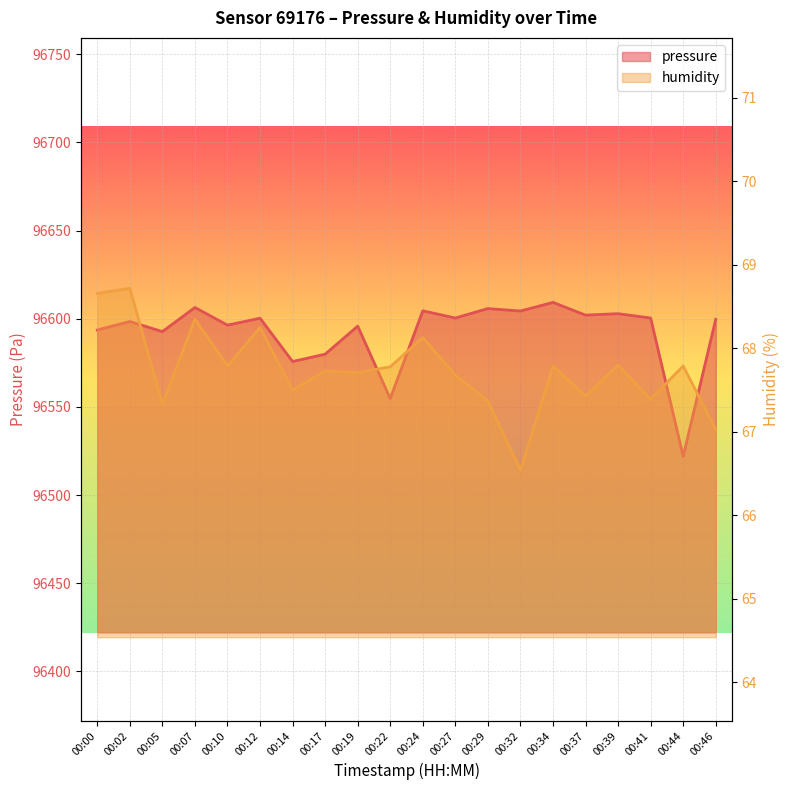

What is the difference between the maximum and minimum values in the pressure series?

87.2